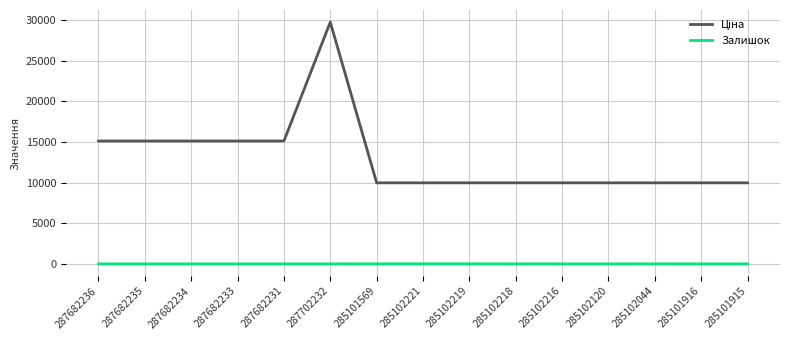

What is the spread (max minus min) of values at 287682231?

15120.0